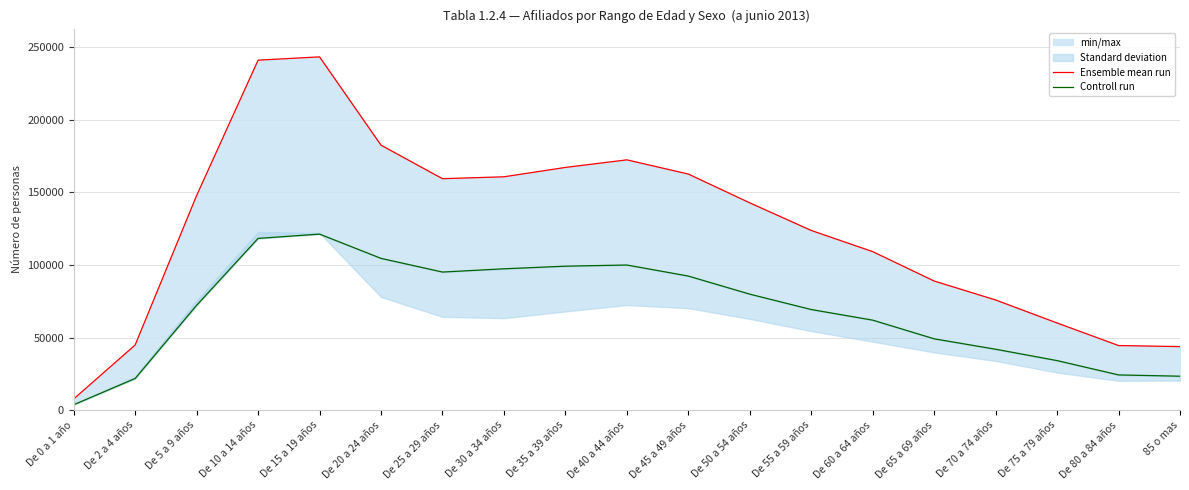

How many values in the Controll run series are below 72237?

9